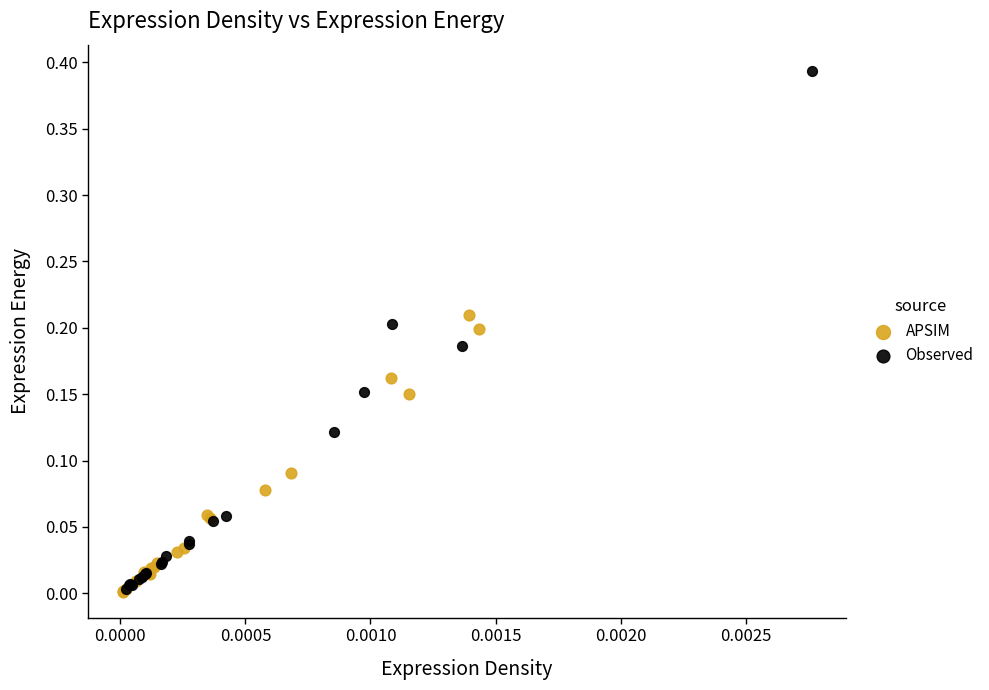

Which series reaches the maximum Y coordinate?

Observed